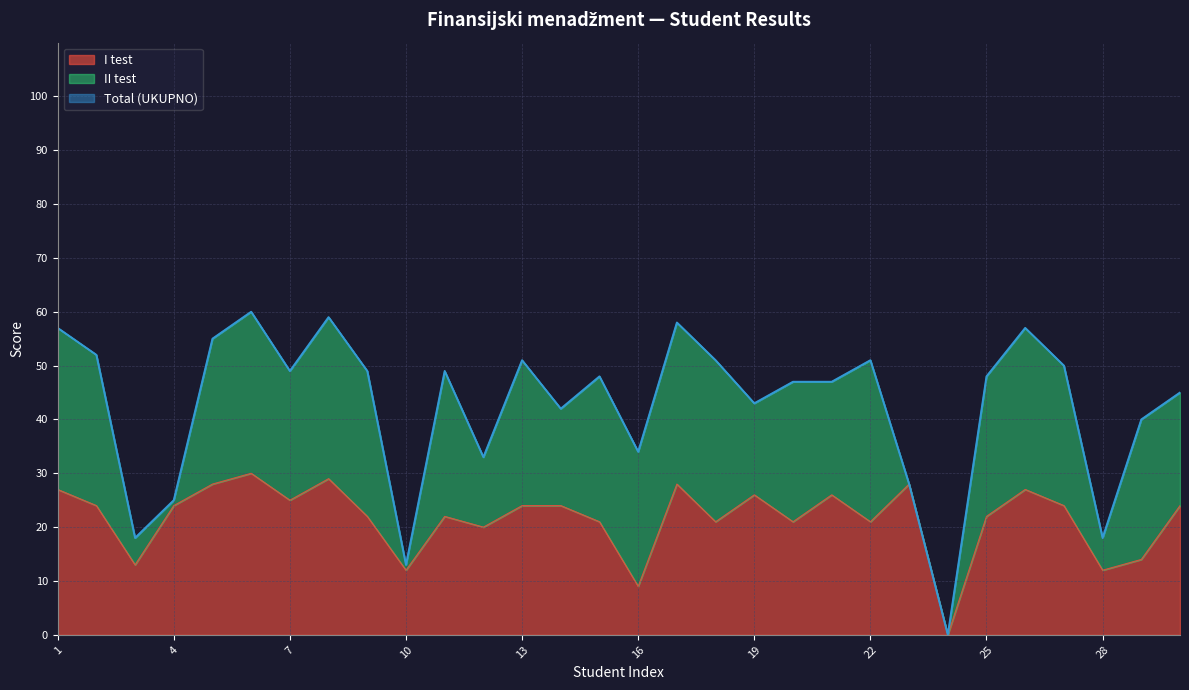

Reading right to left, what are all the values shown in this chart?

Total (UKUPNO): 30=45	29=40	28=18	27=50	26=57	25=48	24=0	23=28	22=51	21=47	20=47	19=43	18=51	17=58	16=34	15=48	14=42	13=51	12=33	11=49	10=13	9=49	8=59	7=49	6=60	5=55	4=25	3=18	2=52	1=57
I test: 30=24	29=14	28=12	27=24	26=27	25=22	24=0	23=28	22=21	21=26	20=21	19=26	18=21	17=28	16=9	15=21	14=24	13=24	12=20	11=22	10=12	9=22	8=29	7=25	6=30	5=28	4=24	3=13	2=24	1=27